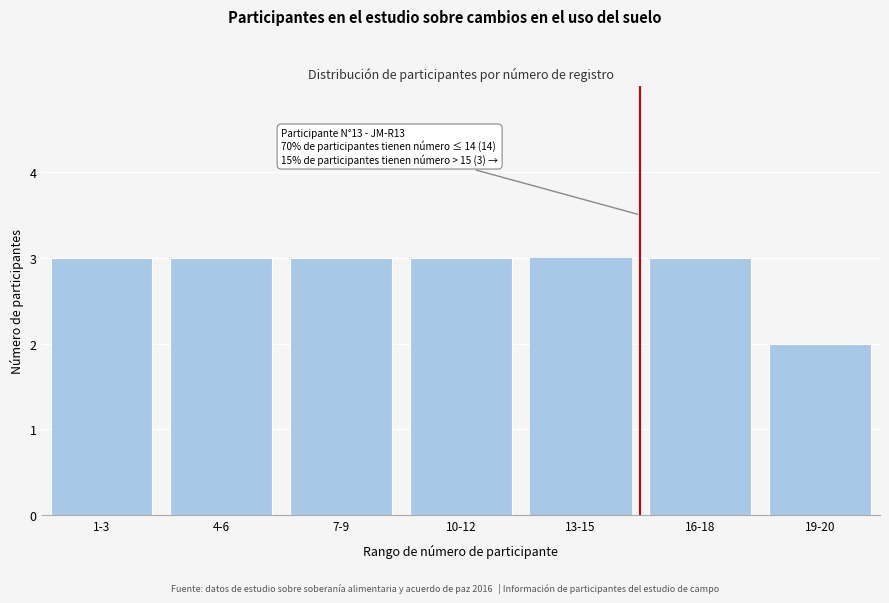

Reading left to right, what are all the values shown in this chart?

1-3=3	4-6=3	7-9=3	10-12=3	13-15=3	16-18=3	19-20=2